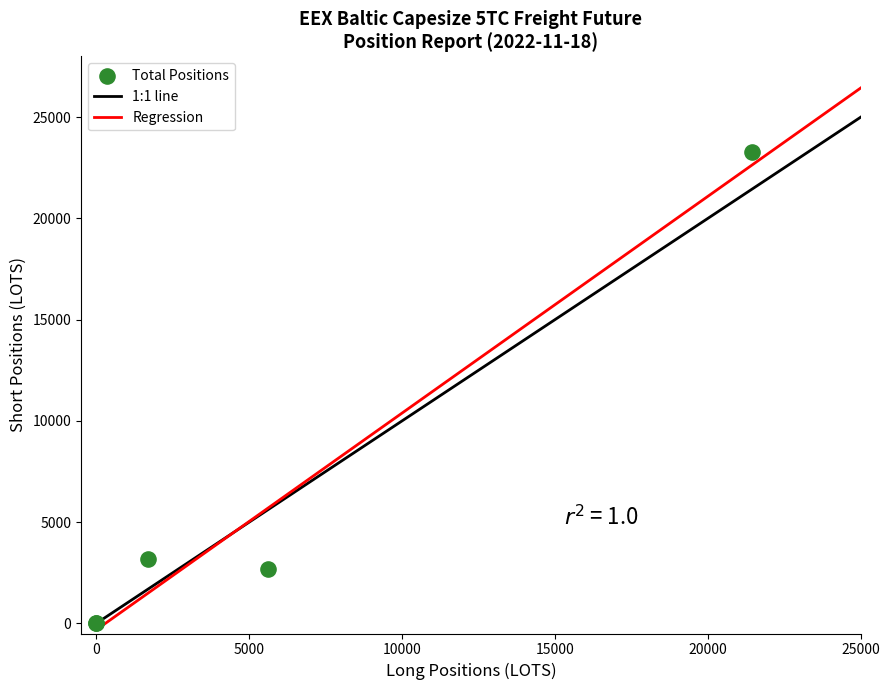

What Y value in the scatter plot is closest to 11640?

3194.2